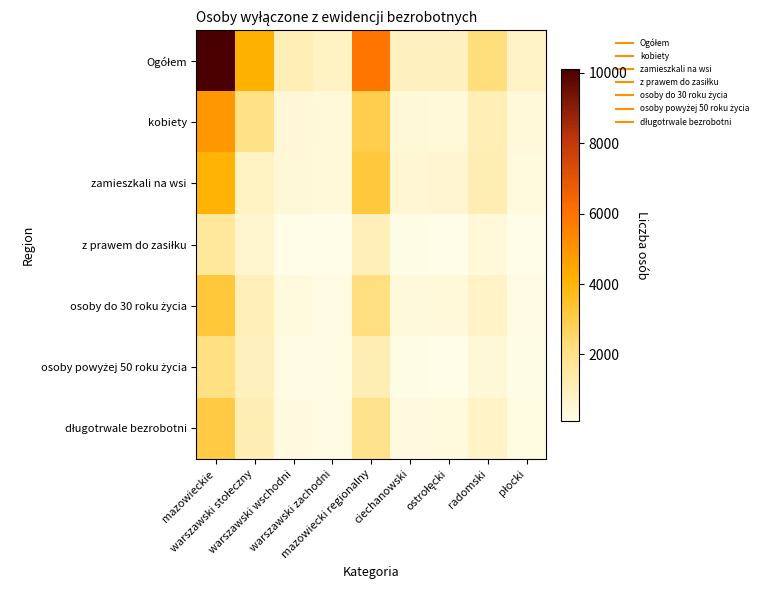

Which series has the largest total across all categories?

Ogółem